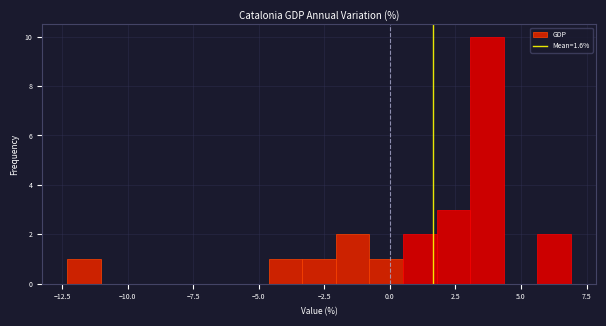

Read against the x-axis, roughly where is the centre of the tallest bar?

3.5